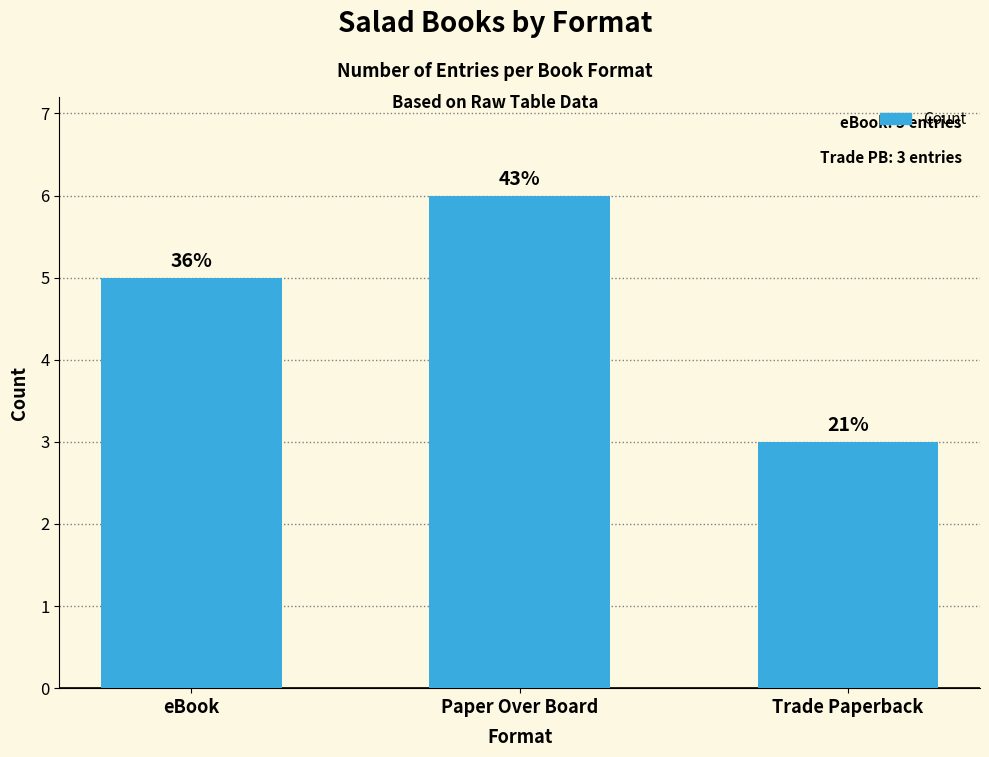

Is it true that the value at Trade Paperback is 1?

False